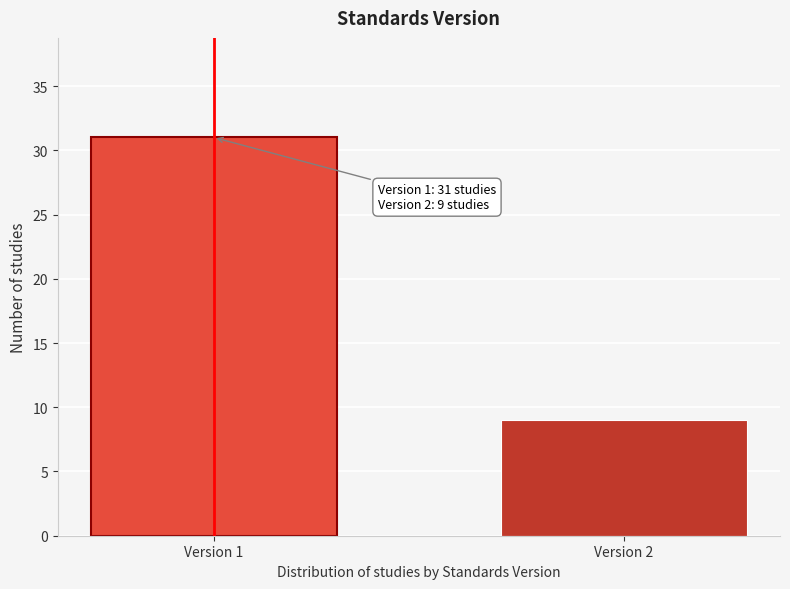

Reading right to left, what are all the values shown in this chart?

Version 2=9	Version 1=31